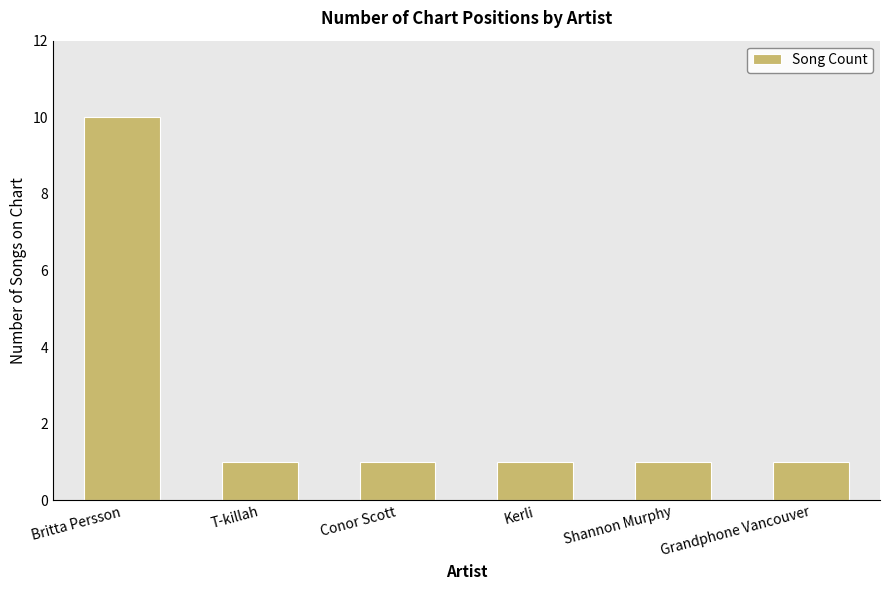

What position from the right is Conor Scott?

4